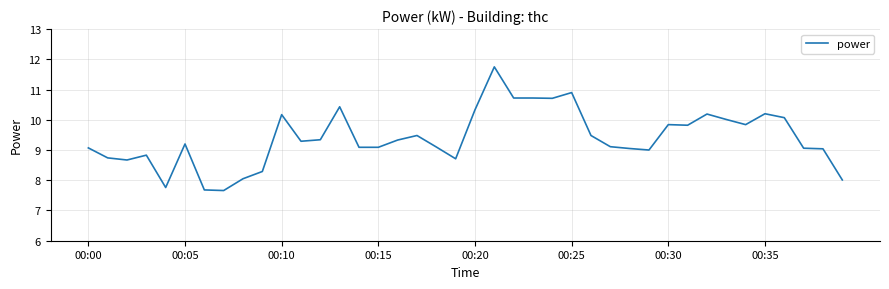

What is the maximum value shown in the chart?

11.8